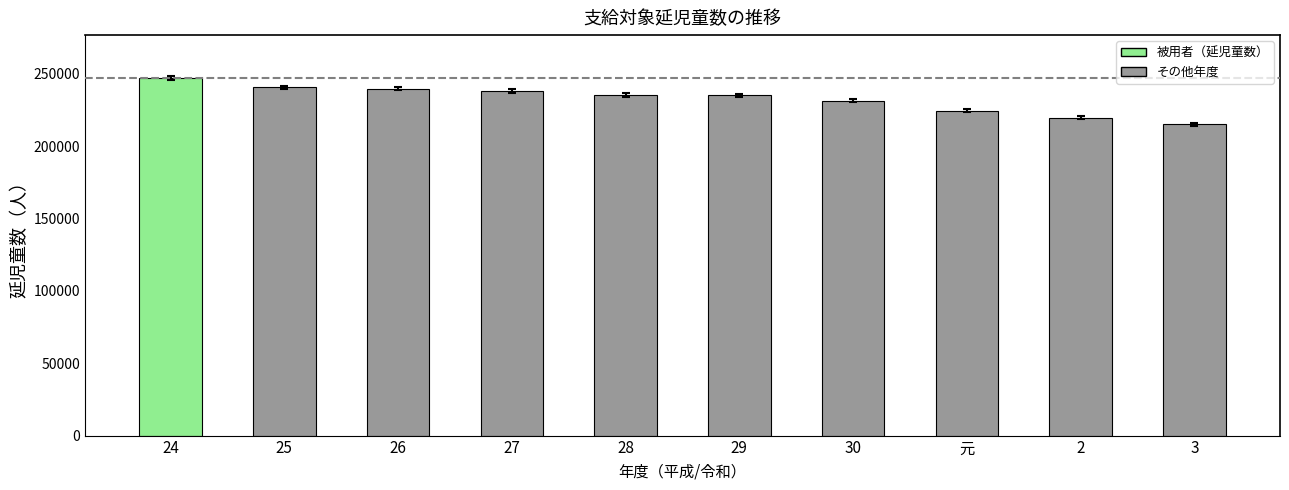

Are the bars horizontal?

No